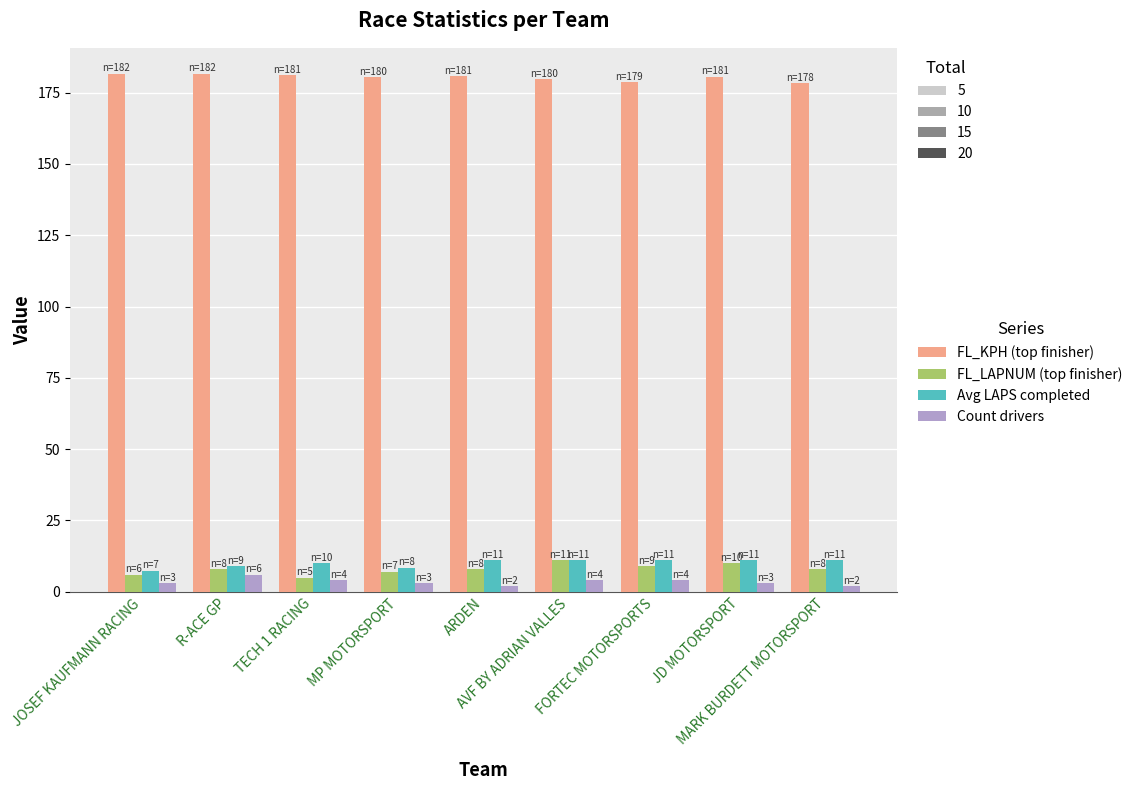

What is the label of the 9th bar from the right?

JOSEF KAUFMANN RACING